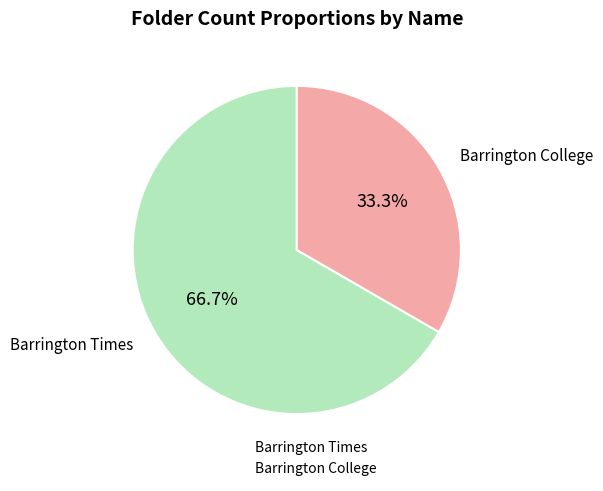

What percentage is the Barrington College slice, to the nearest percent?

33%